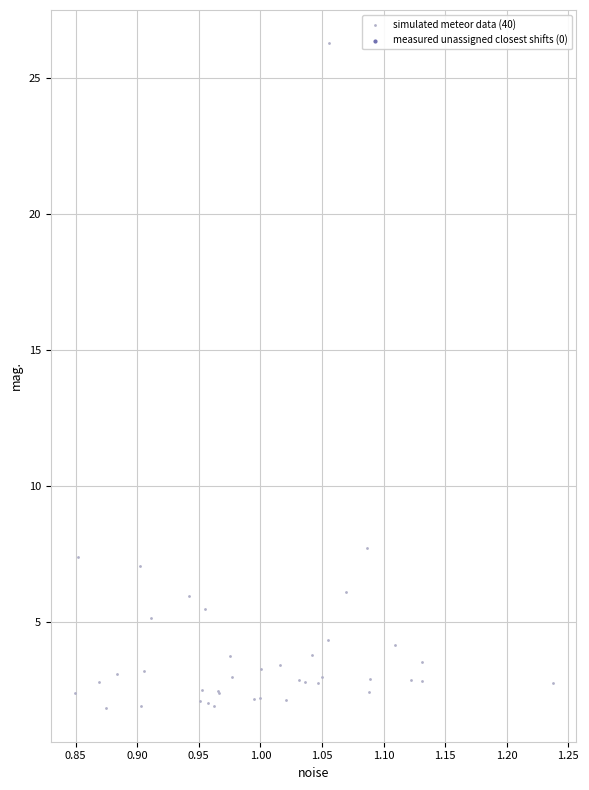

What Y value in the scatter plot is closest to 14?

7.7